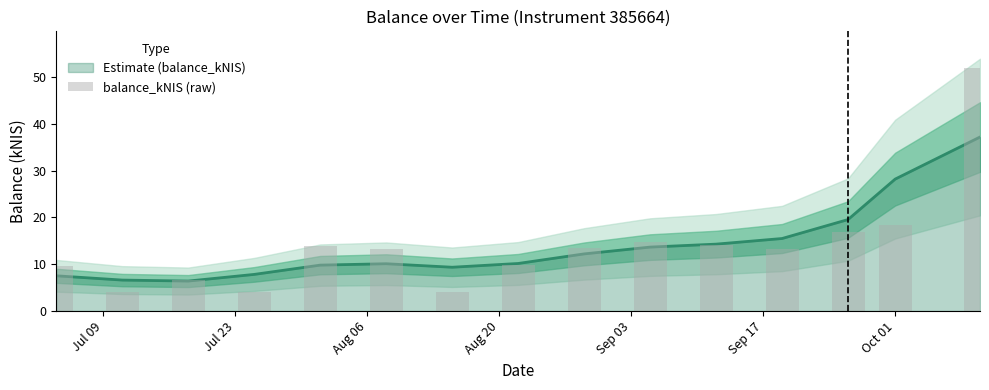

Reading right to left, what are all the values shown in this chart?

52.0	18.3	16.9	13.3	14.1	14.8	13.5	9.9	4.0	13.3	13.9	4.1	6.5	4.1	9.7